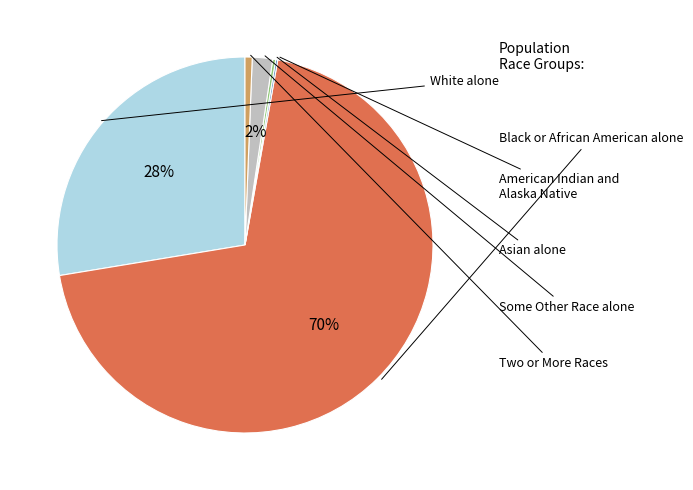

Is there any slice that represents more than half of the pie?

Yes